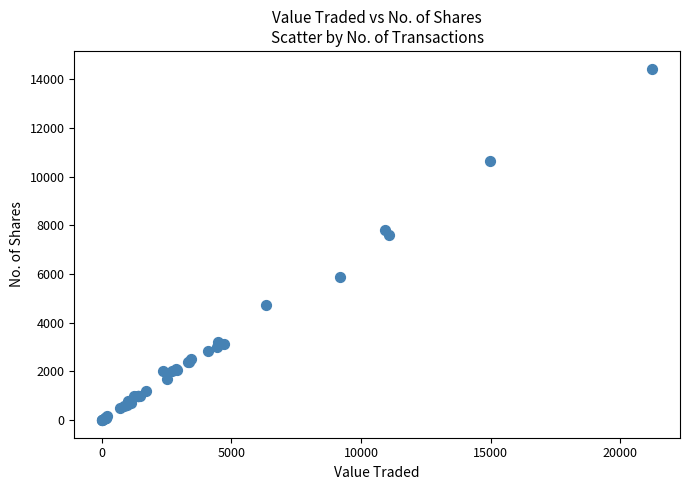

What Y value in the scatter plot is closest to 7223?

7597